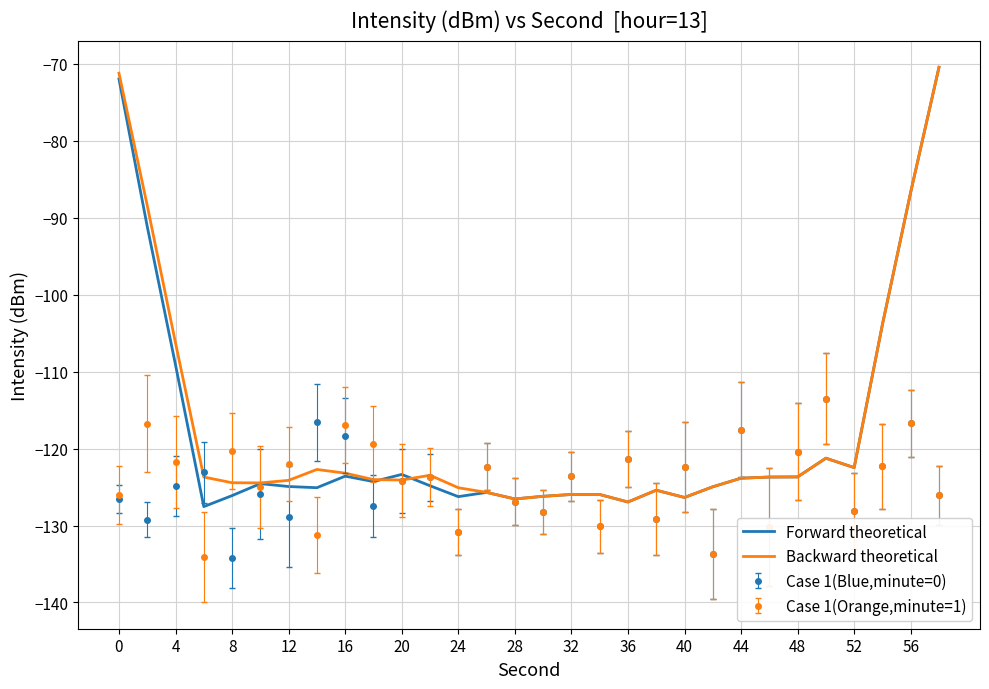

What is the minimum value for Backward theoretical?

-126.9